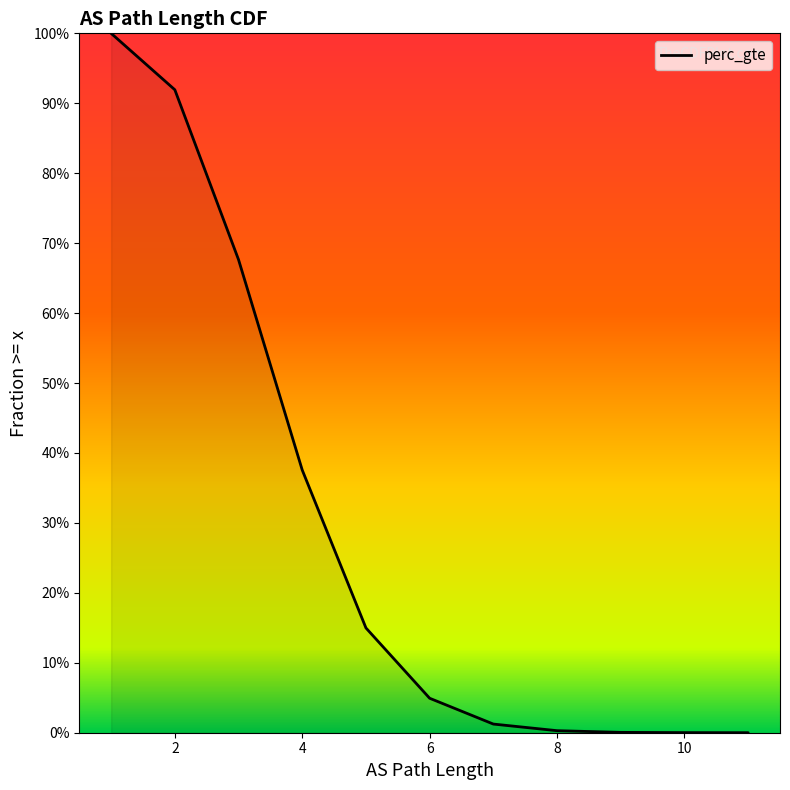

Where is the data nearest to the value 0?

11